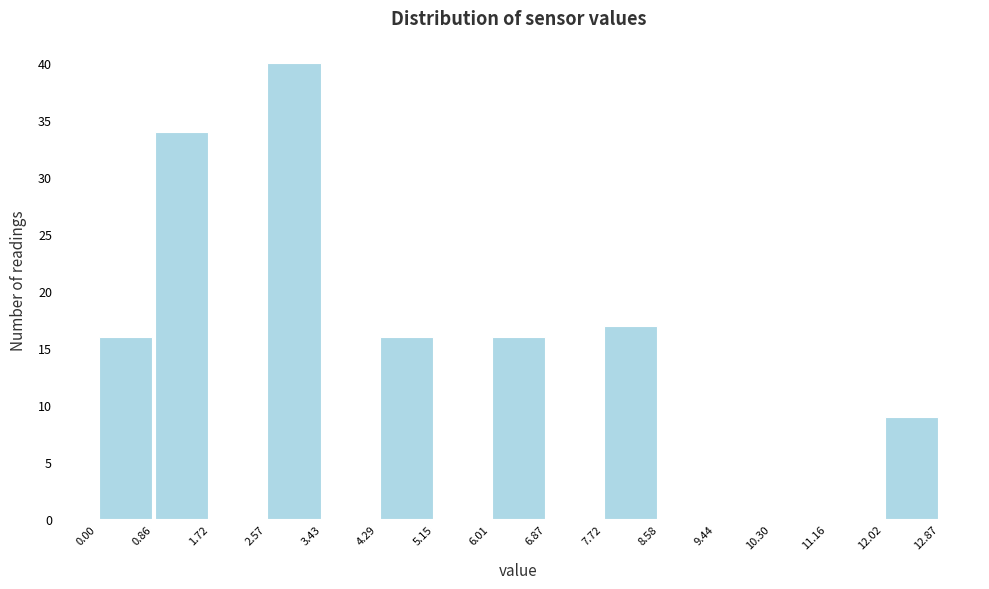

How tall is the bar that spans 6.01 to 6.87 on the x-axis? The values are not printed on the chart, so give them approximately, as read against the axis.

16